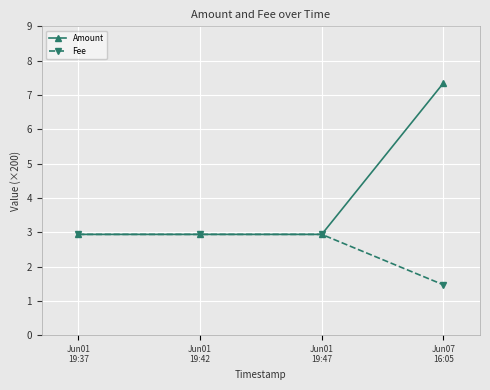

At which category is the sum across all series the highest?

Jun07
16:05